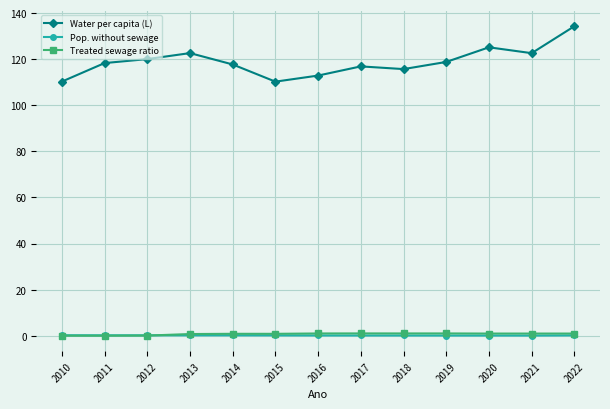

What is the greatest value displayed?

134.3